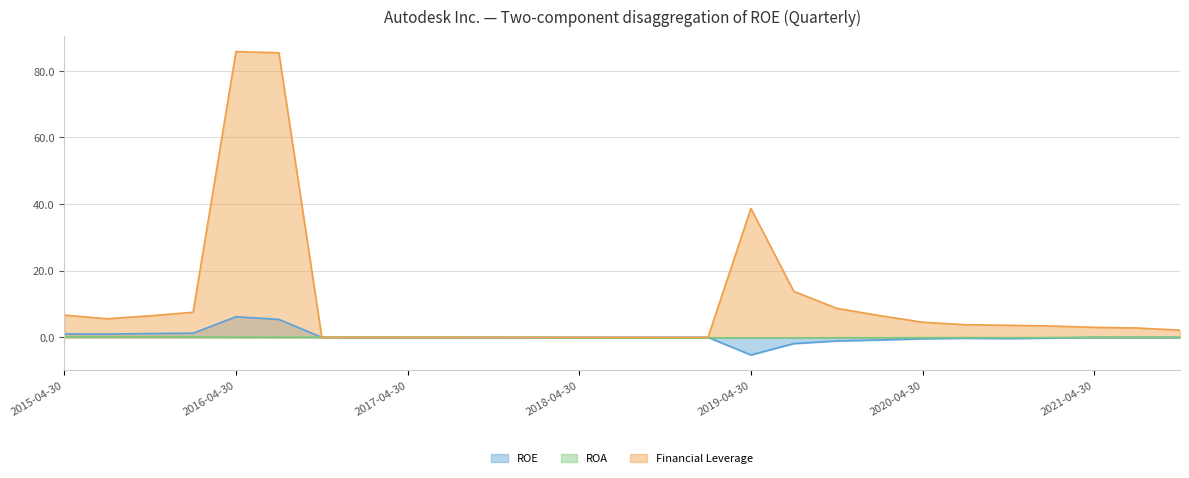

What is the difference between the Financial Leverage values at 2017-01-31 and 2021-04-30?

3.0